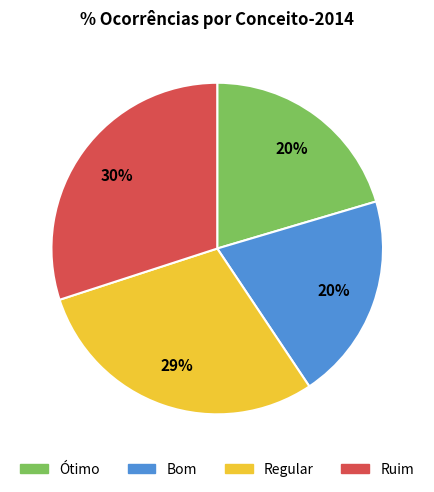

Is there any slice that represents more than half of the pie?

No